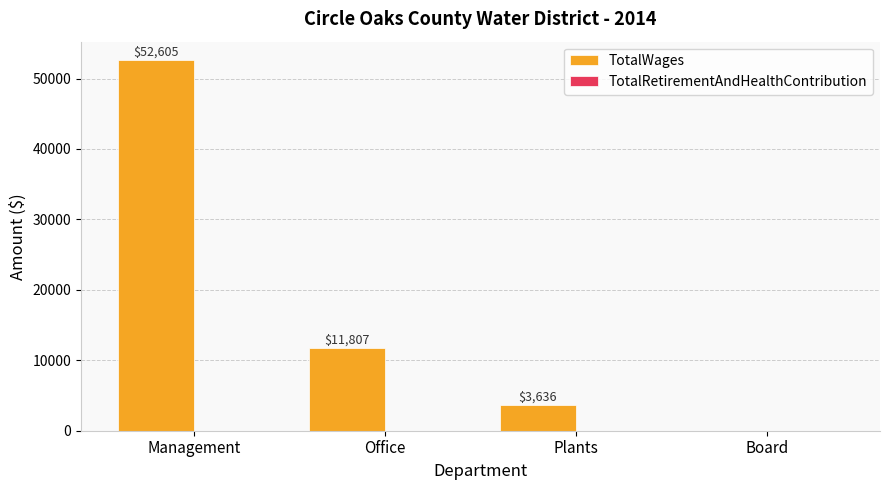

What is the change in value from Management to Office?

-40798